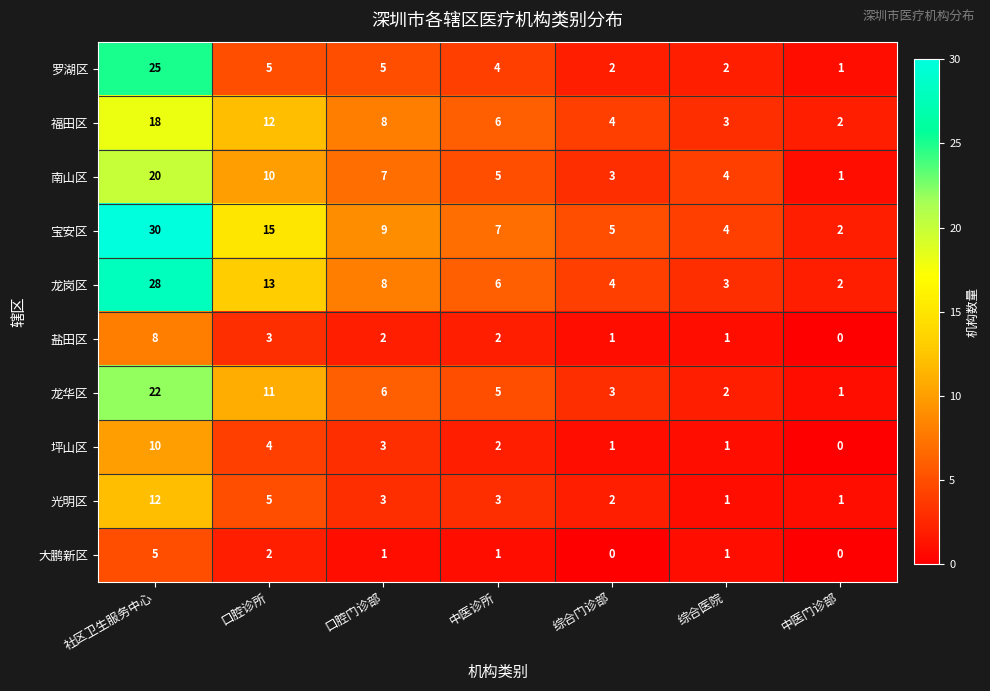

How many distinct data groups are displayed?

10